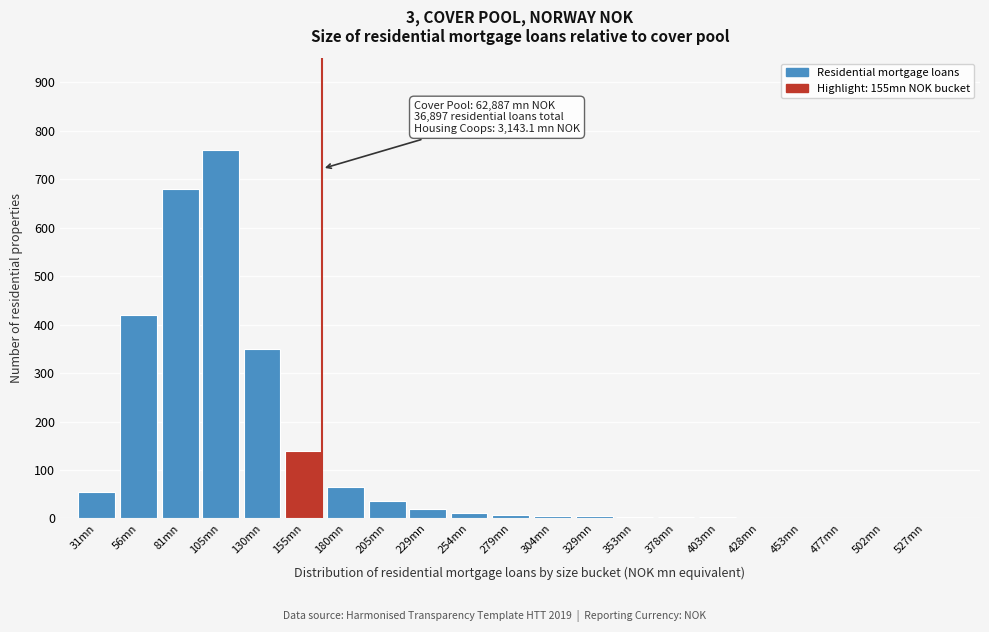

What is the sum of all values?

2567